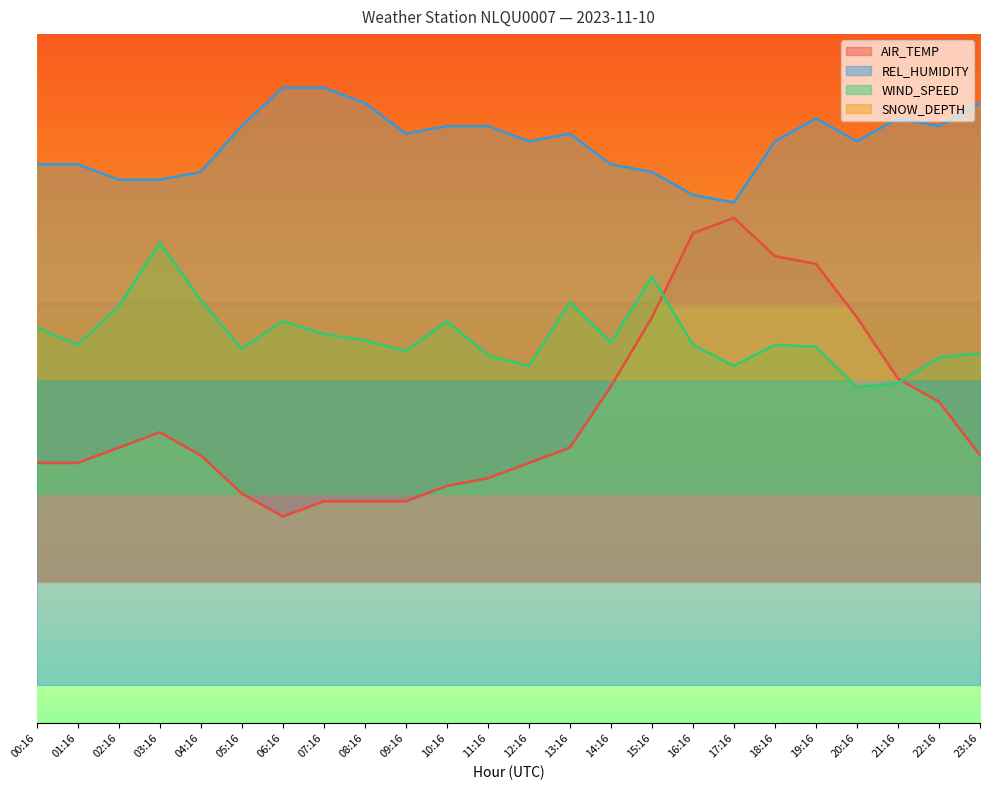

What is the sum of all WIND_SPEED values?

1093.9